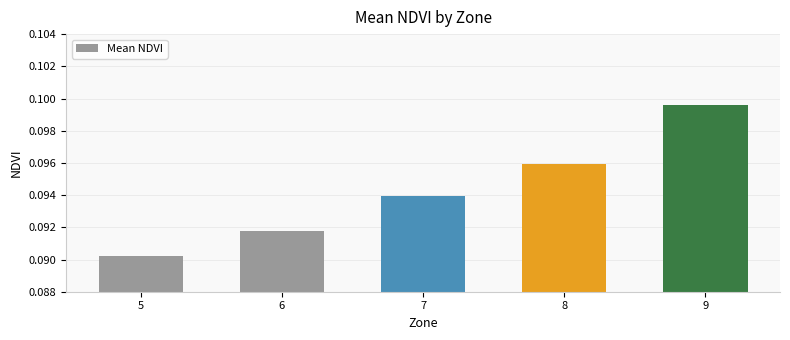

How many values are between 0 and 1?

5